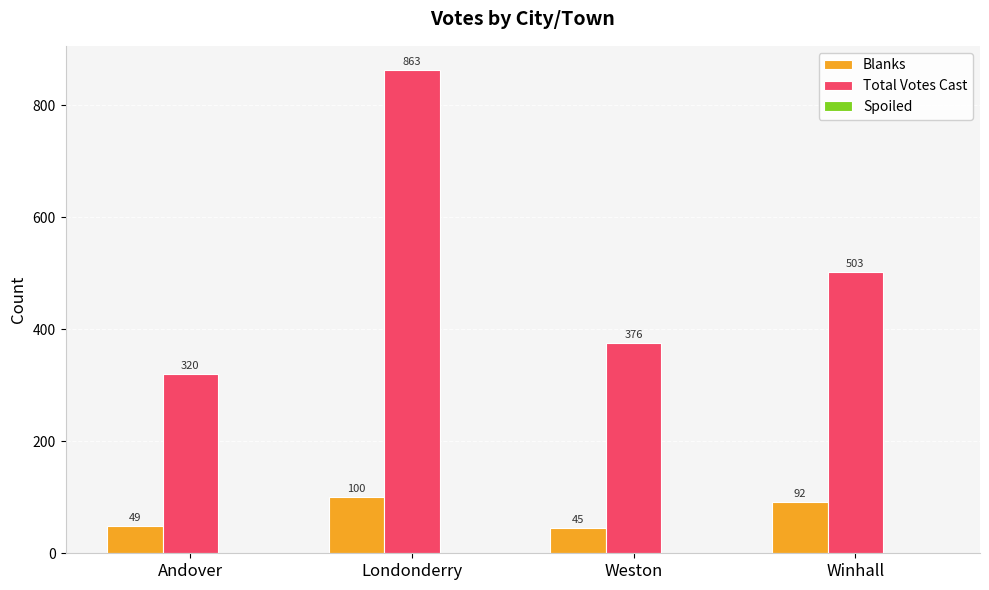

How many bars are there in each group?

2